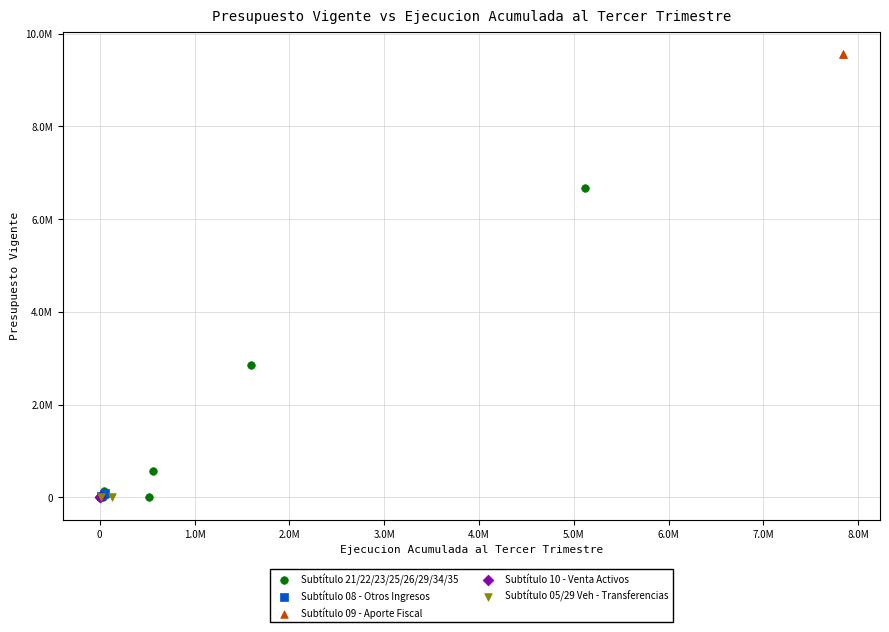

What are all the series names shown in the legend?

Subtítulo 21/22/23/25/26/29/34/35, Subtítulo 08 - Otros Ingresos, Subtítulo 09 - Aporte Fiscal, Subtítulo 10 - Venta Activos, Subtítulo 05/29 Veh - Transferencias